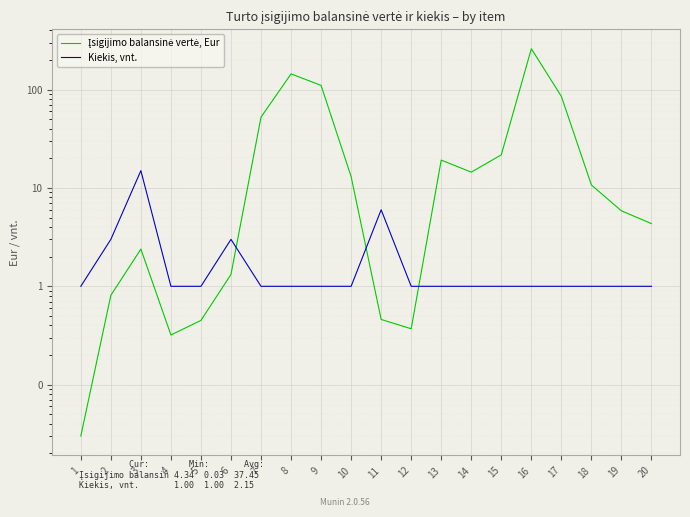

The Įsigijimo balansinė vertė, Eur series shows 8.6 at 19. True or false?

False